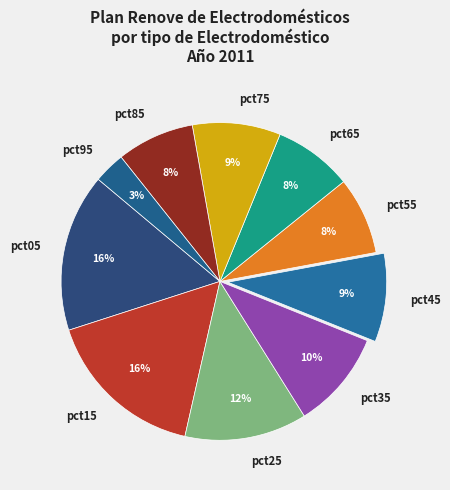

To the nearest percent, what is the difference between the largest and smallest slice percentages?

13%